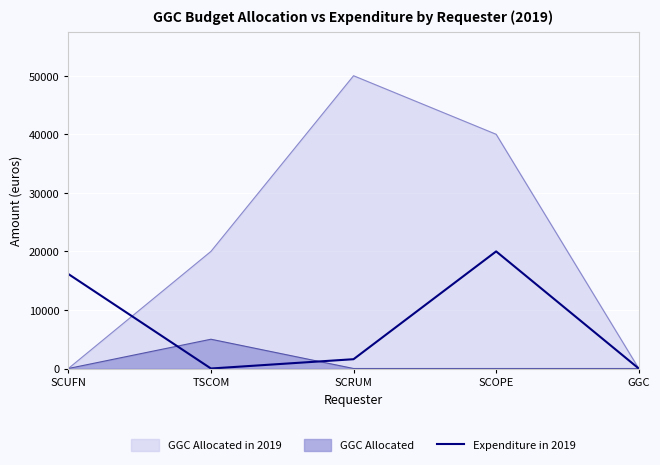

Does the chart display data point markers on the line(s)?

No